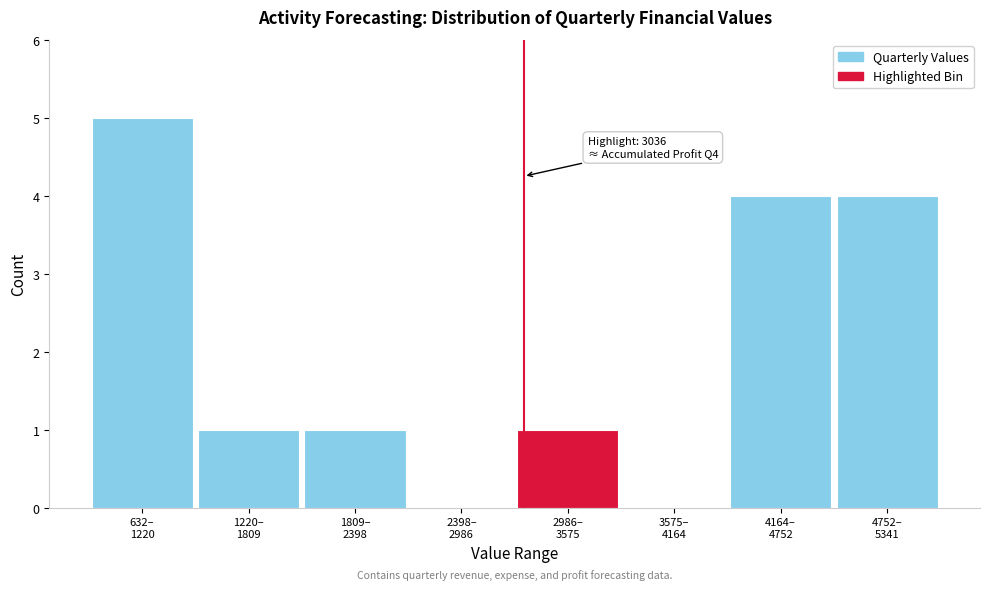

What is the greatest value displayed?

5